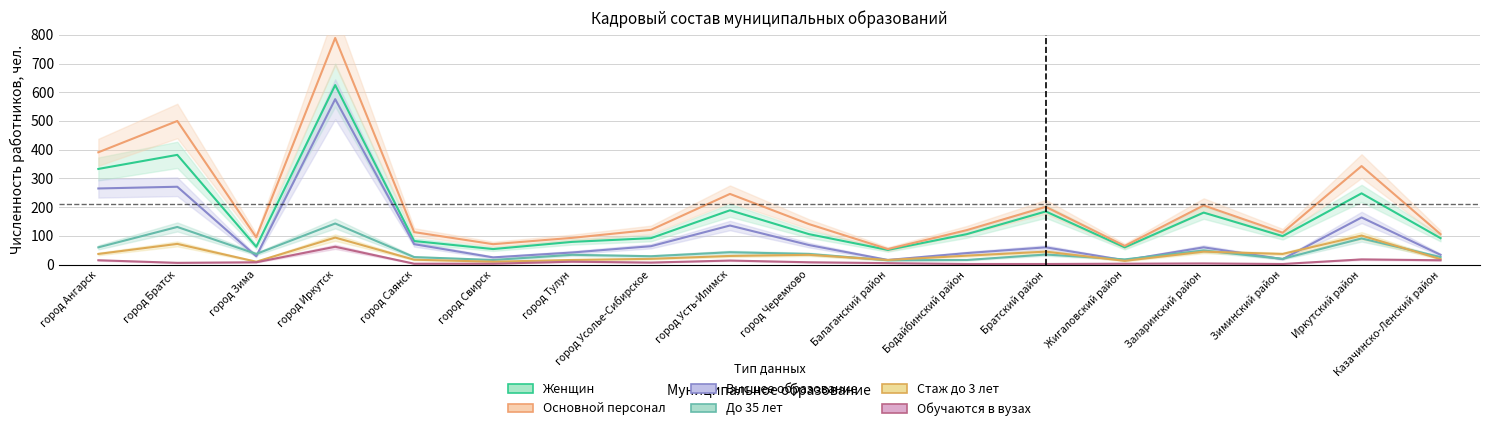

What is the total value across all series at город Саянск?

312